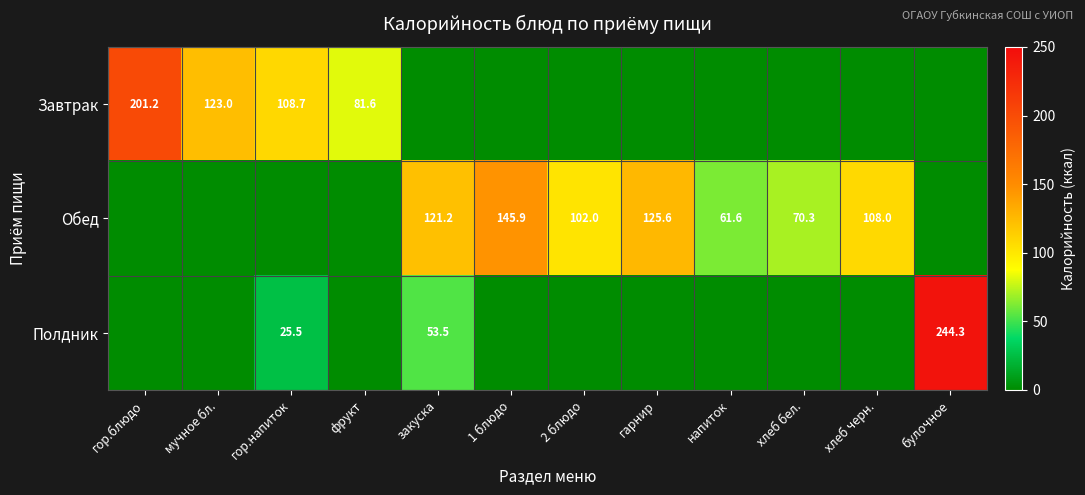

What is the total value across all series at хлеб бел.?

70.3